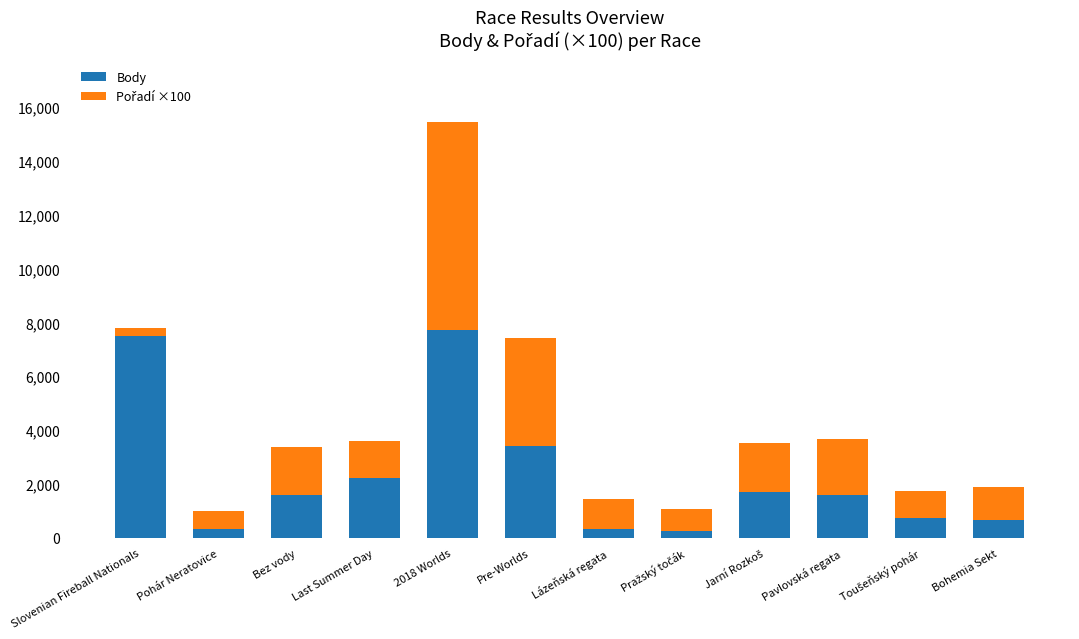

True or false: Body has a value of 7487 at Slovenian Fireball Nationals.

True